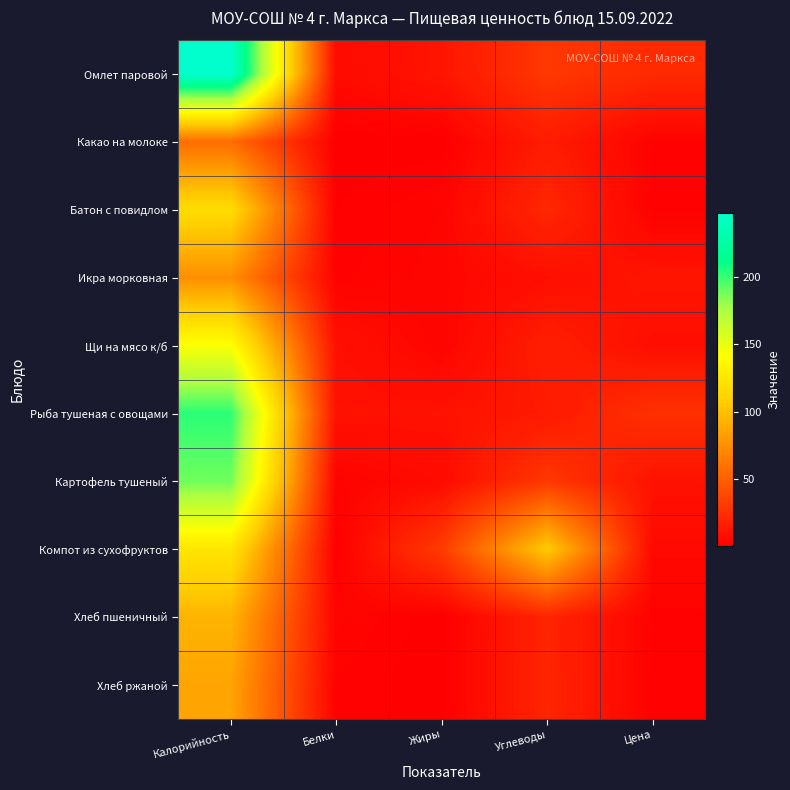

What is the total value across all series at Цена?

91.0